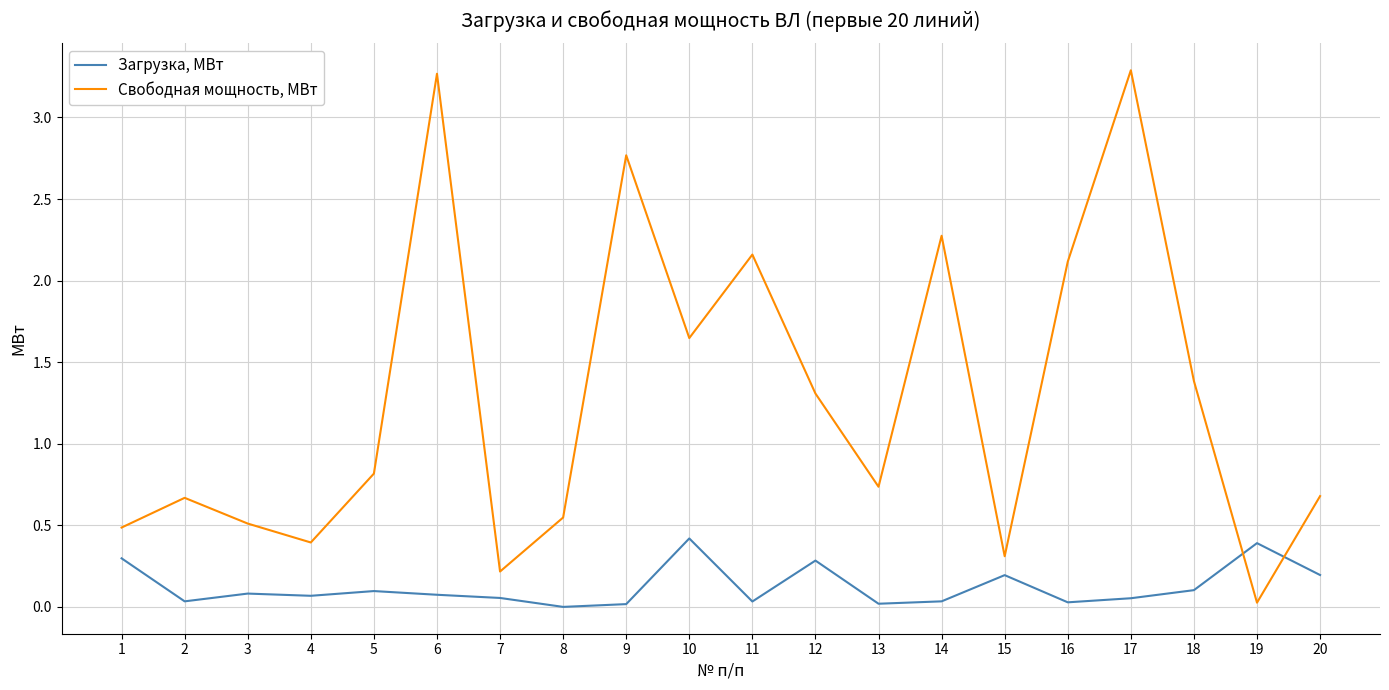

Where is Свободная мощность, МВт nearest to the value 1?

5